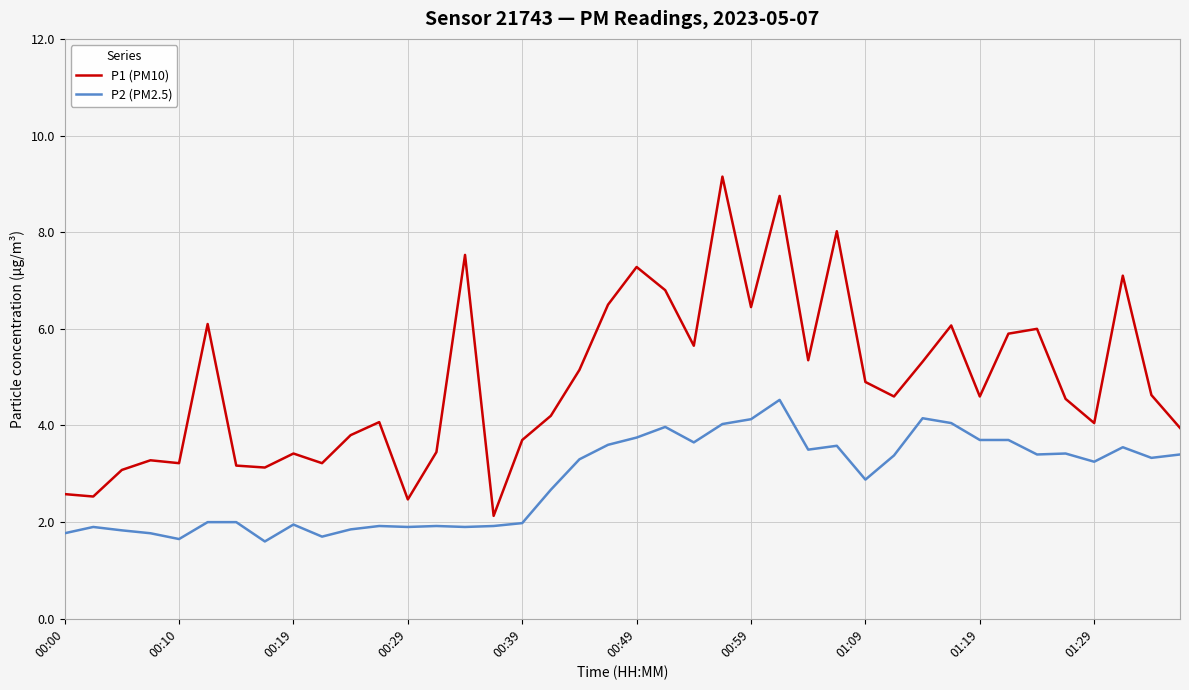

What are all the series names shown in the legend?

P1 (PM10), P2 (PM2.5)